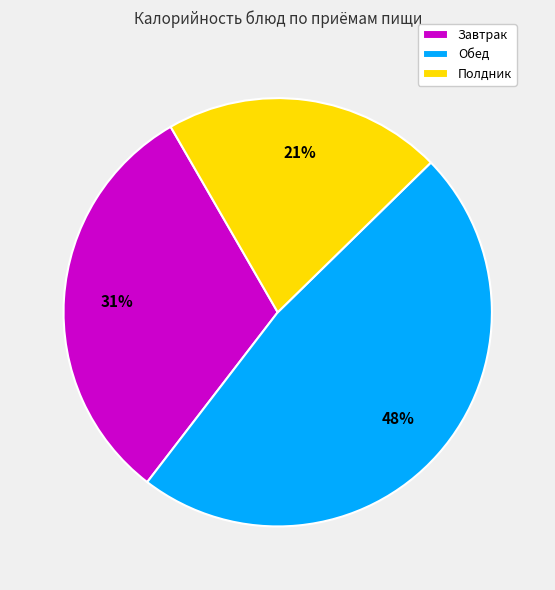

Count the number of slices in the pie.

3